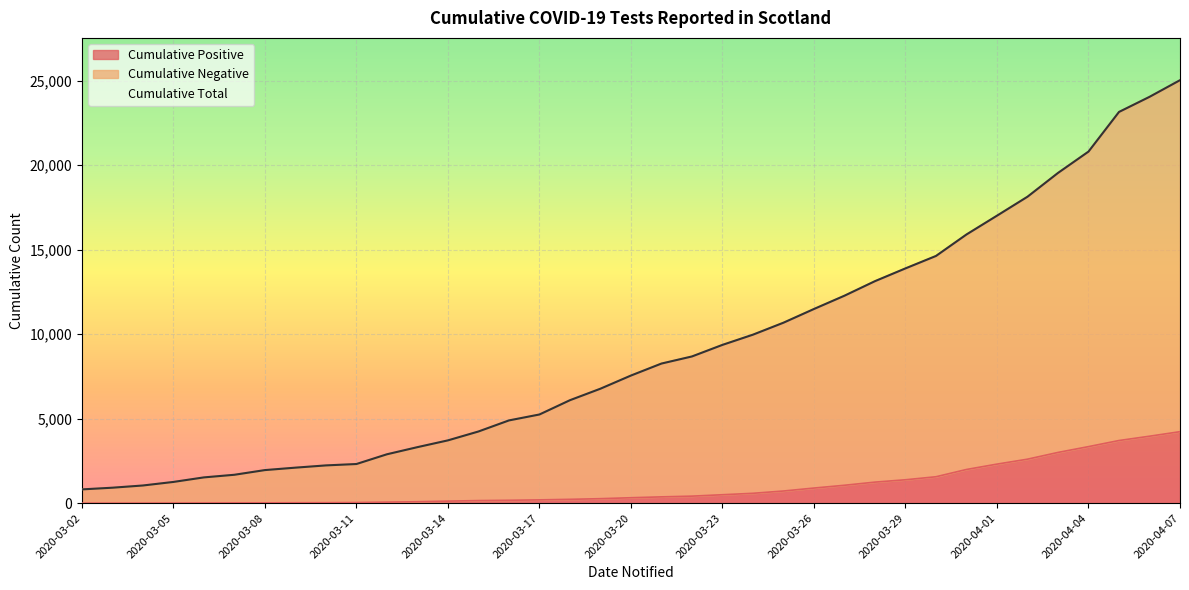

How many data points in Cumulative Positive are above 322?

18